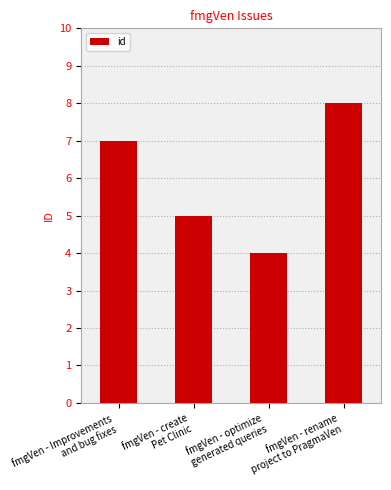

What is the difference between the maximum and minimum values?

4